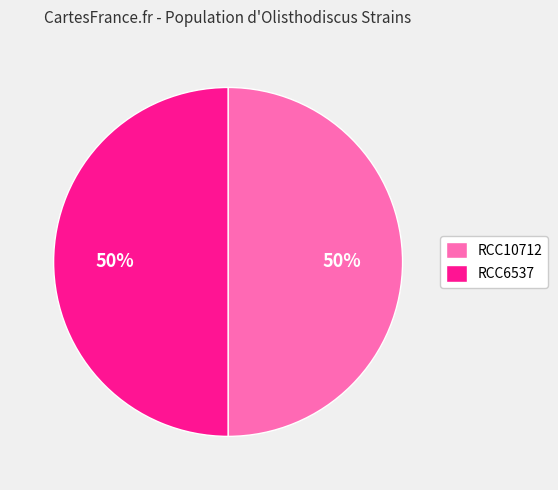

Is it true that RCC10712 is 37% of the pie?

False